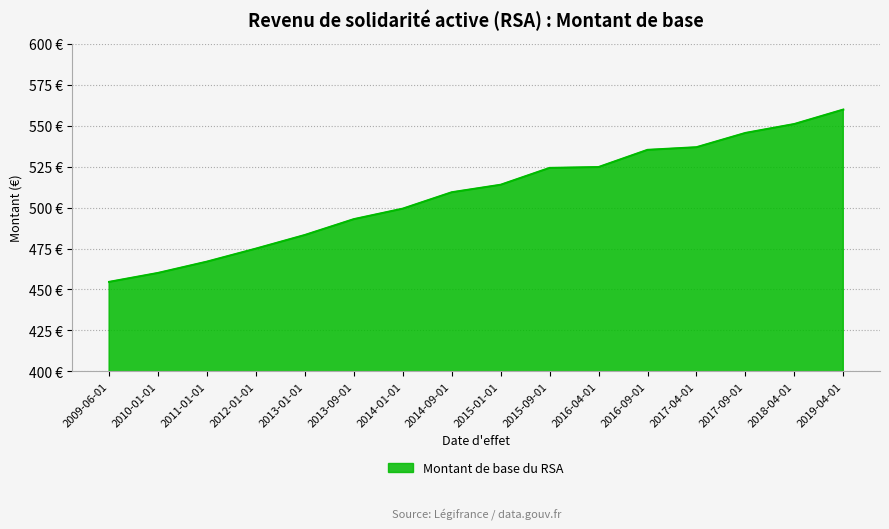

Reading left to right, list all the values displayed in this chart.

454.6	460.1	467.0	474.9	483.2	492.9	499.3	509.3	513.9	524.2	524.7	535.2	536.8	545.5	550.9	559.7